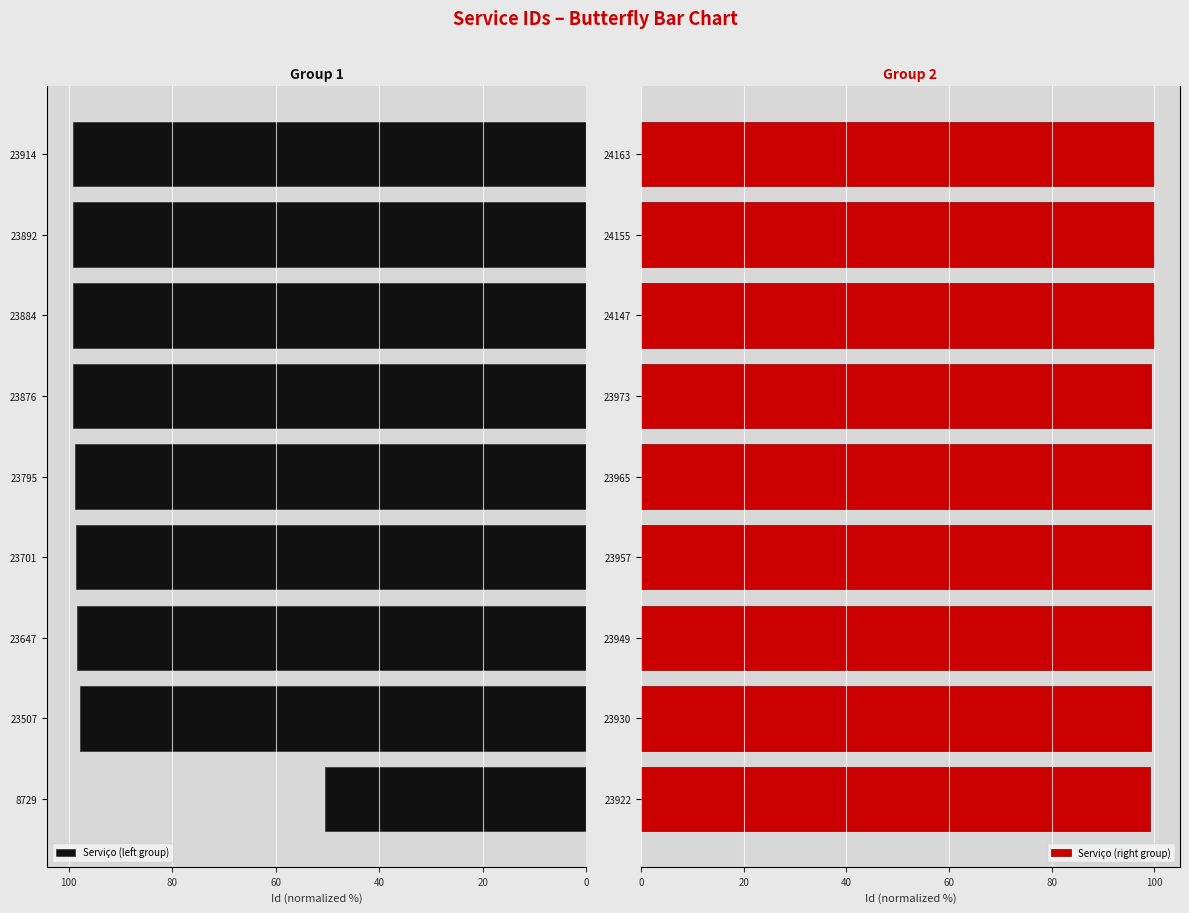

At which label does Serviço (left group) reach its minimum?

8729